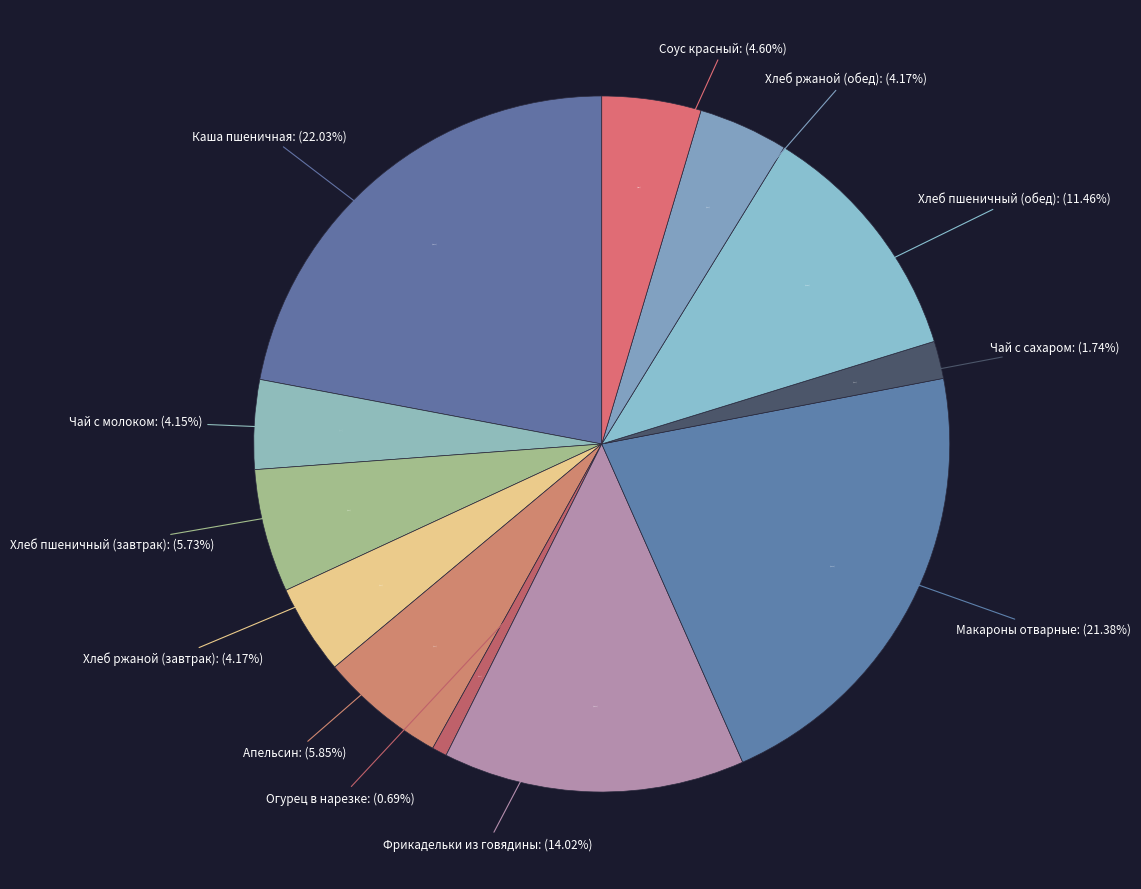

Is it true that Соус красный is 5% of the pie?

True